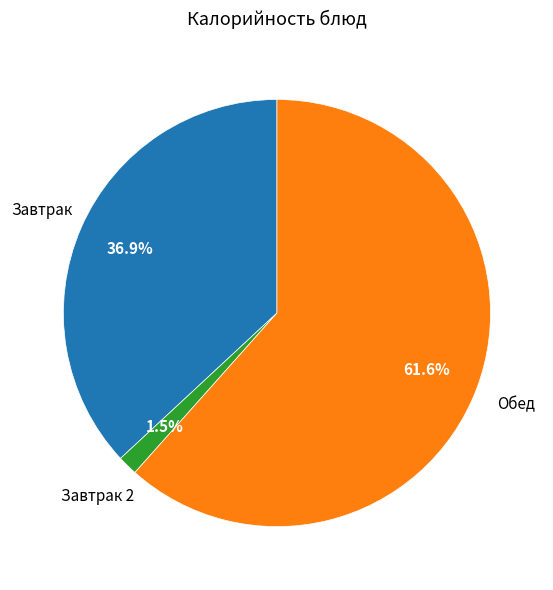

Does any single category account for the majority?

Yes